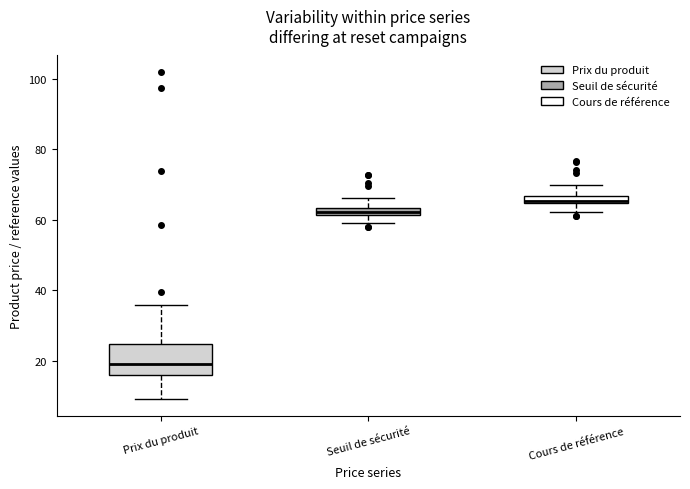

Where is the upper edge of the box for Prix du produit on the y-axis? The values are not printed on the chart, so give them approximately, as read against the axis.

24